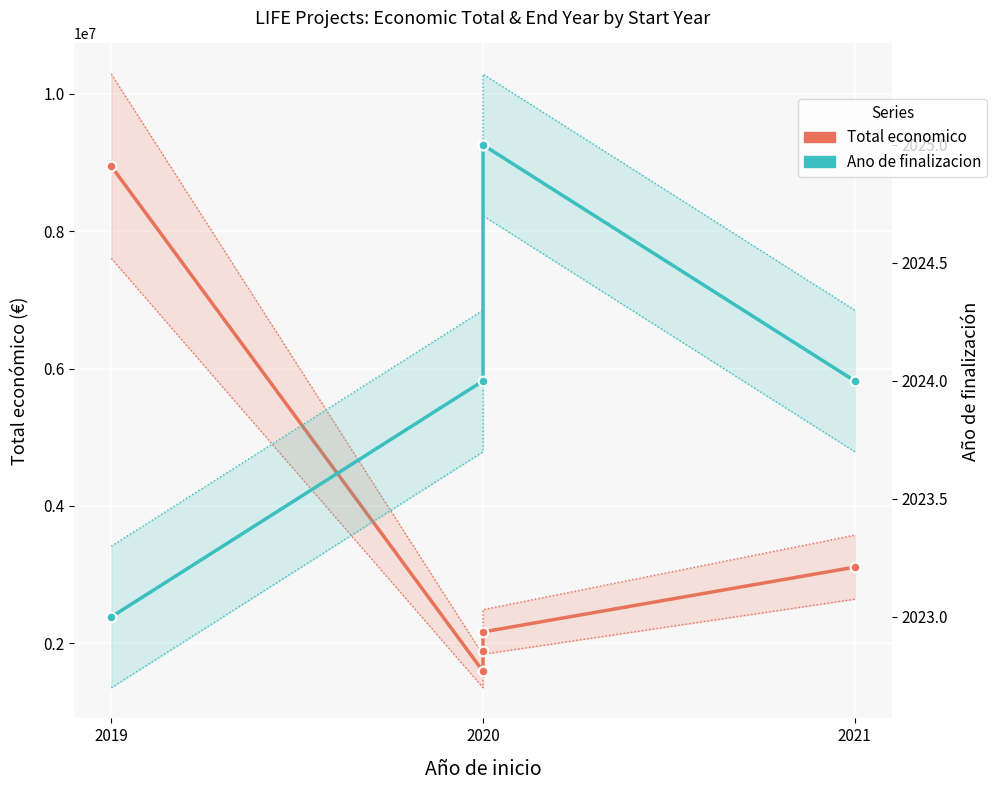

What is the difference between the maximum and second lowest values in the Total economico series?

7051245